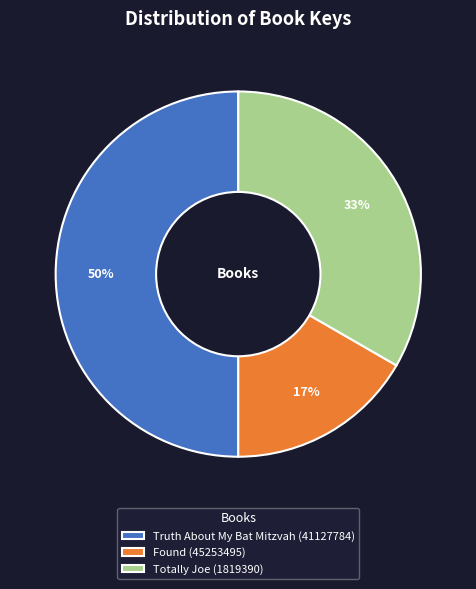

To the nearest percent, what is the difference between the largest and smallest slice percentages?

33%